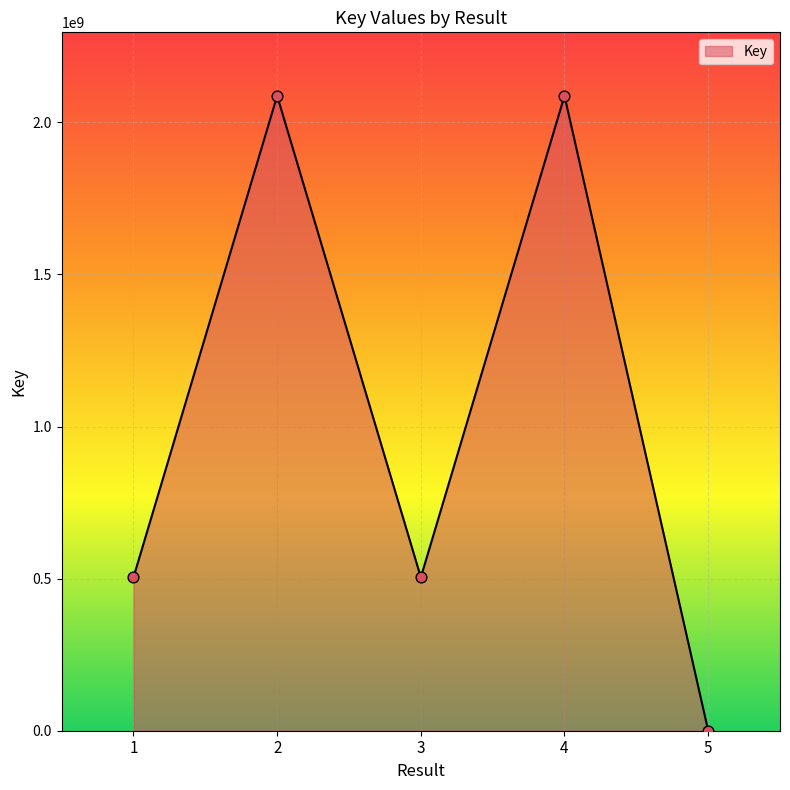

Approximately how many times larger is the value at 1 compared to 2?

0.2